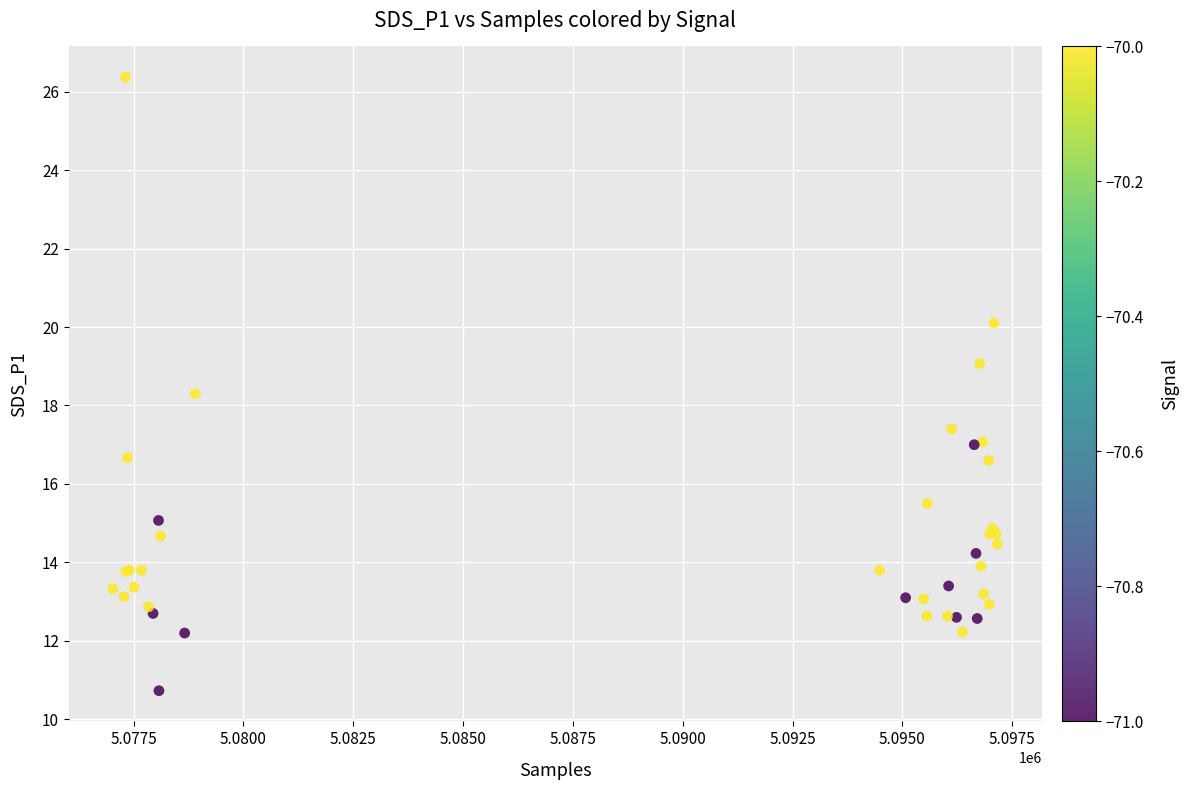

What Y value in the scatter plot is closest to 18?

18.3